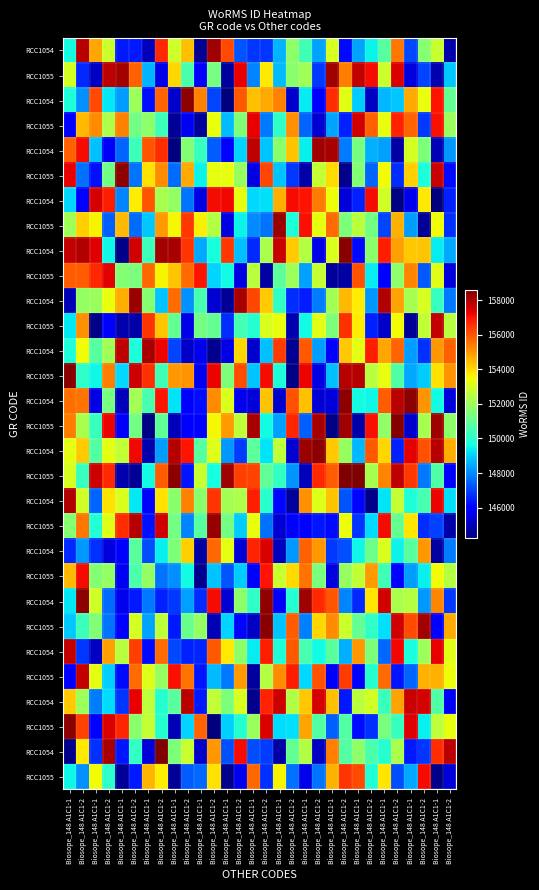

How many categories are shown in the chart?

30